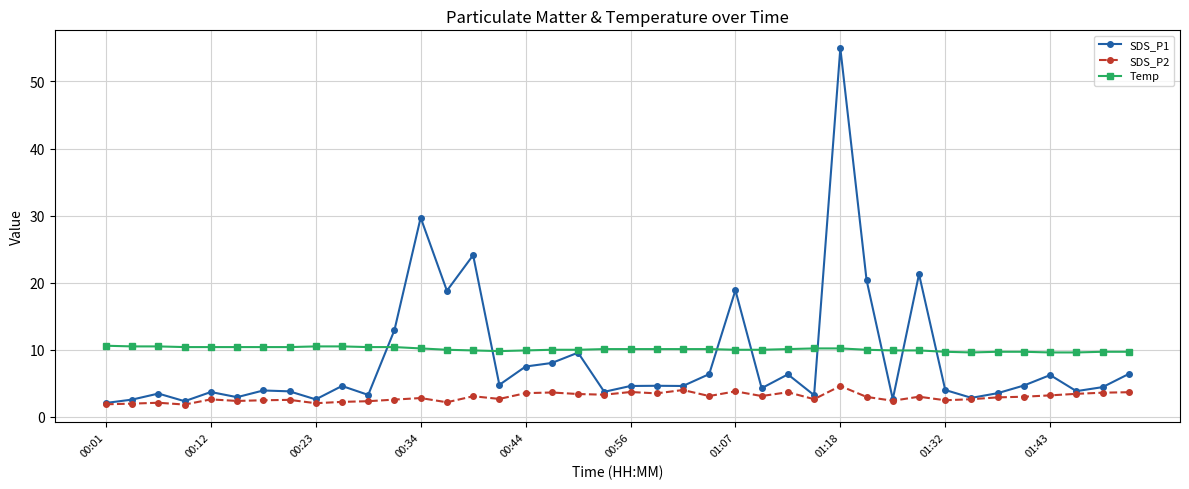

True or false: SDS_P2 and Temp intersect in this chart.

False